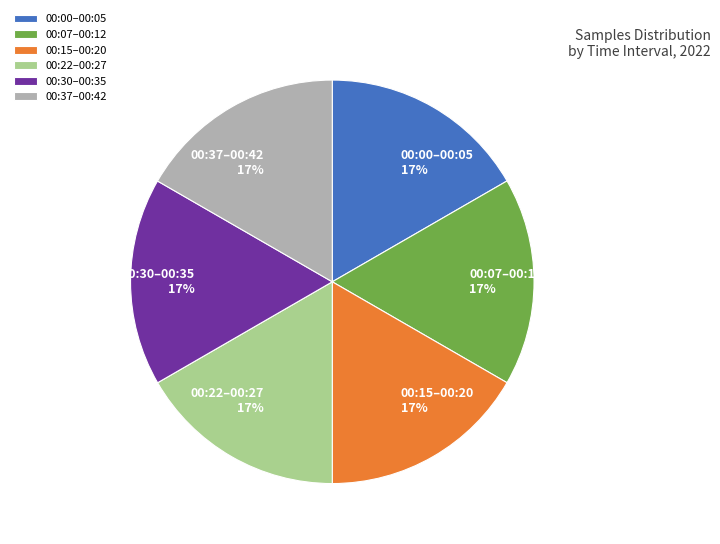

Is it true that 00:15–00:20 17% is 23% of the pie?

False